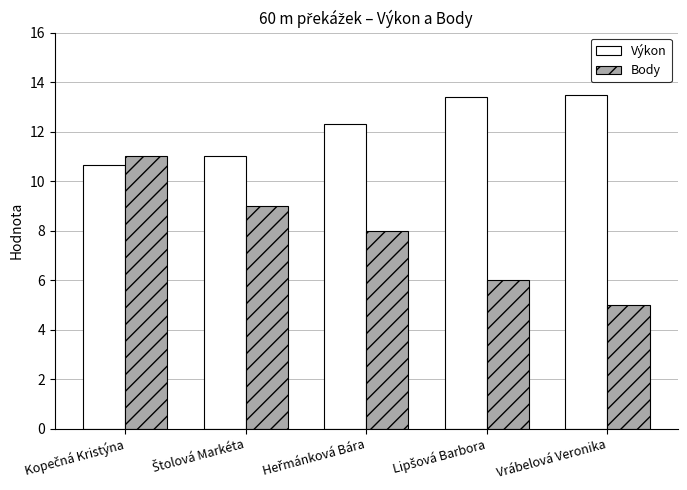

Reading left to right, list all the values displayed in this chart.

Výkon: 10.6	11.0	12.3	13.4	13.5
Body: 11.0	9.0	8.0	6.0	5.0